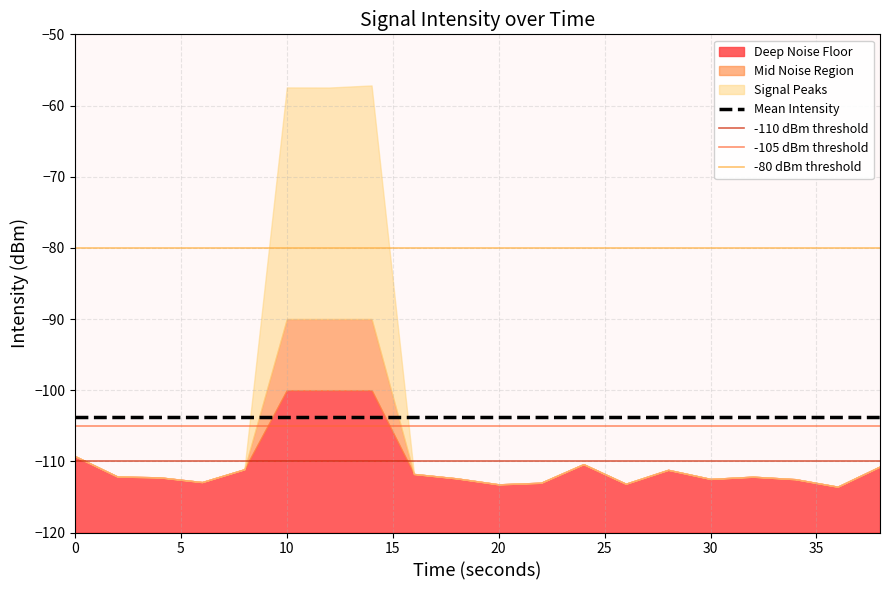

What is the value of the 15th point from the left?

-111.2